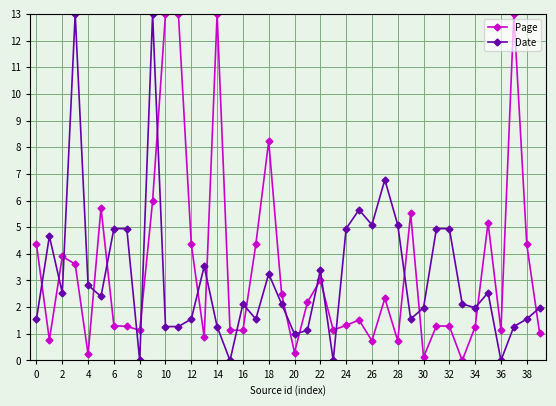

At how many categories does at least one series exceed 12?

6